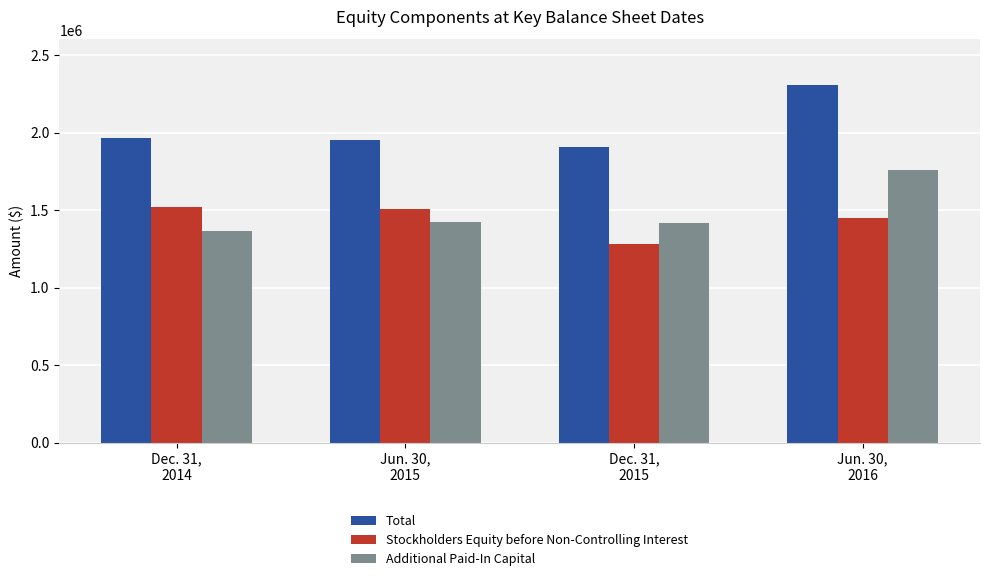

Does the chart contain any negative values?

No